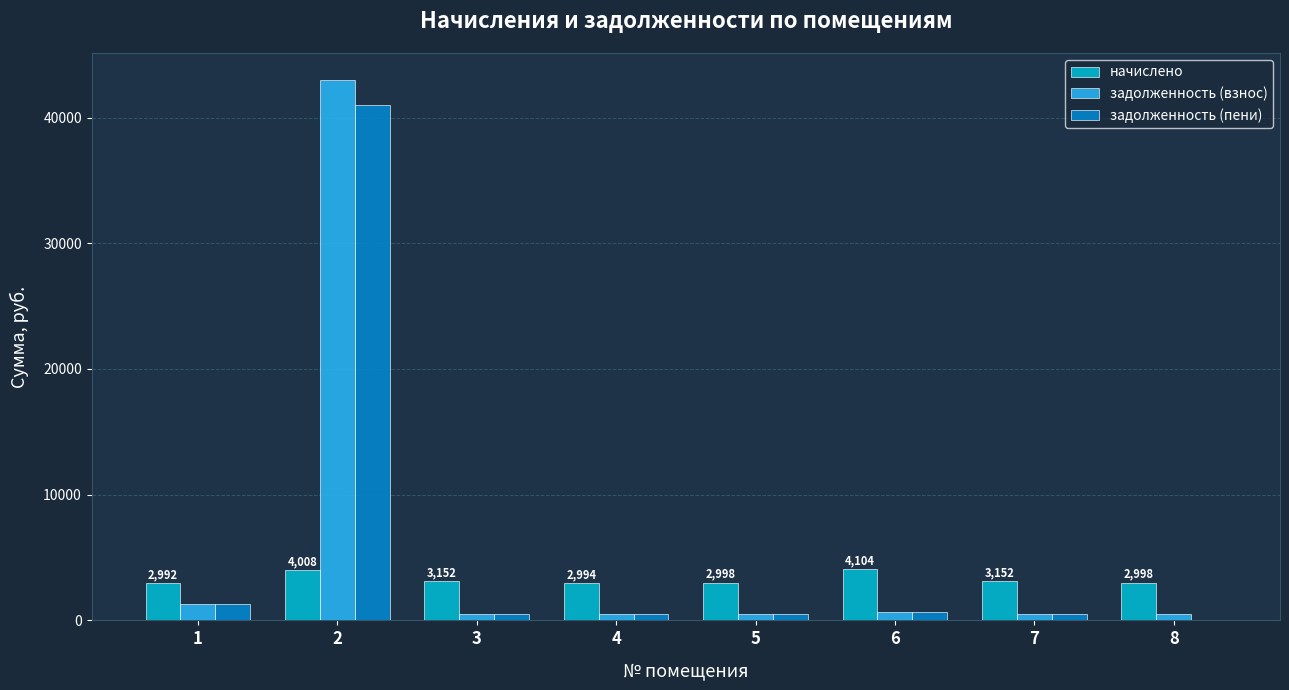

Is the value of начислено at 4 greater than the value of задолженность (взнос) at 1?

Yes